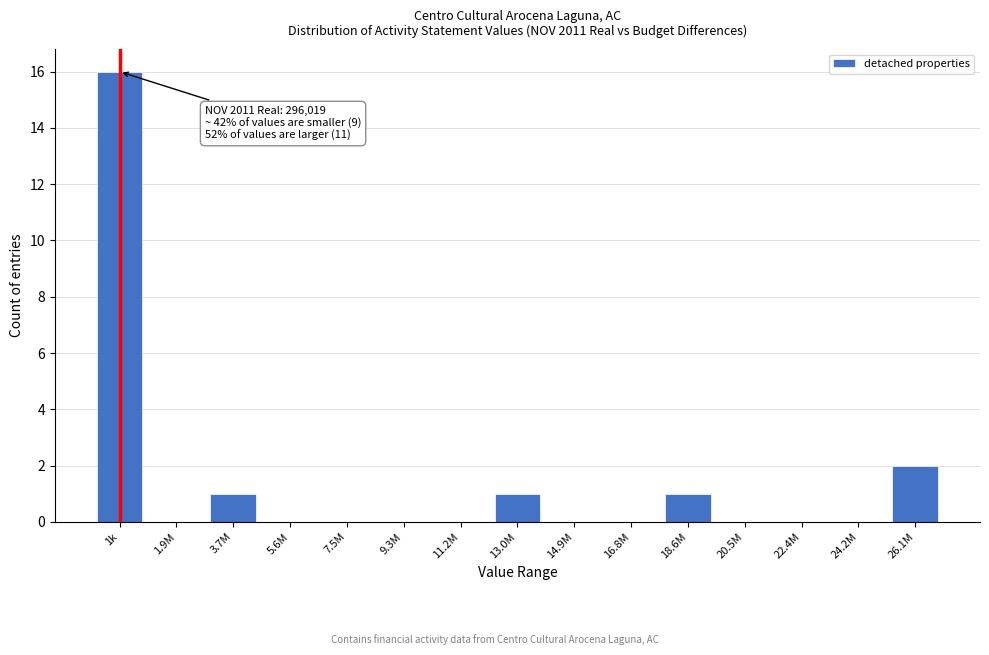

Reading left to right, transcribe all the data shown in this chart.

1k=16	1.9M=0	3.7M=1	5.6M=0	7.5M=0	9.3M=0	11.2M=0	13.0M=1	14.9M=0	16.8M=0	18.6M=1	20.5M=0	22.4M=0	24.2M=0	26.1M=2